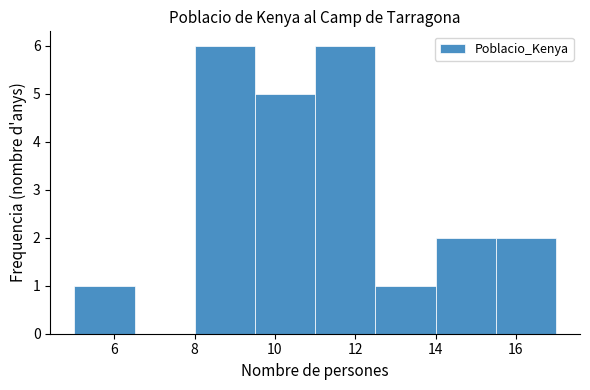

Reading left to right, list every bar in this chart as the range it spans on the x-axis followed by its height. Neither the bar edges nor the heights are printed on the chart, so give them approximately, as read against the axes.

5.0 to 6.5: 1
6.5 to 8.0: 0
8.0 to 9.5: 6
9.5 to 11.0: 5
11.0 to 12.5: 6
12.5 to 14.0: 1
14.0 to 15.5: 2
15.5 to 17.0: 2